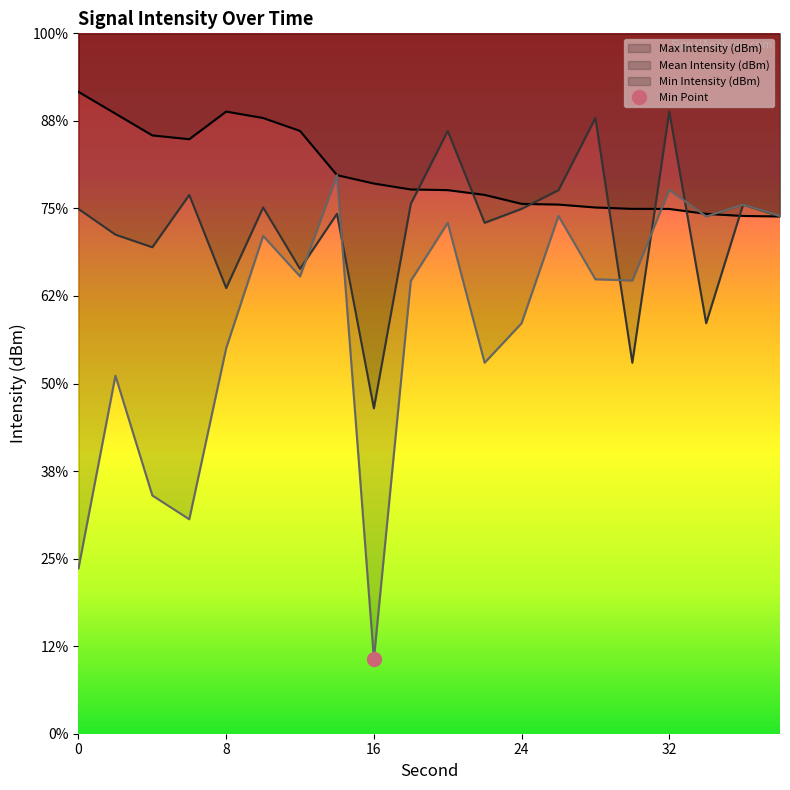

The Mean Intensity (dBm) series shows -216.8 at 34. True or false?

False